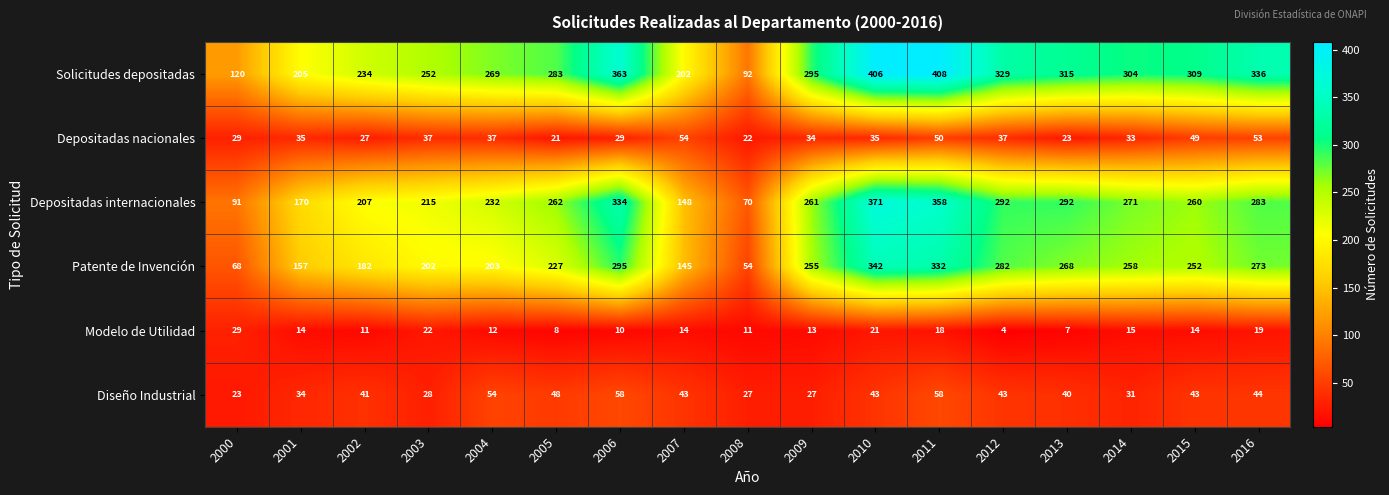

What is the lowest value of the Depositadas internacionales series?

70